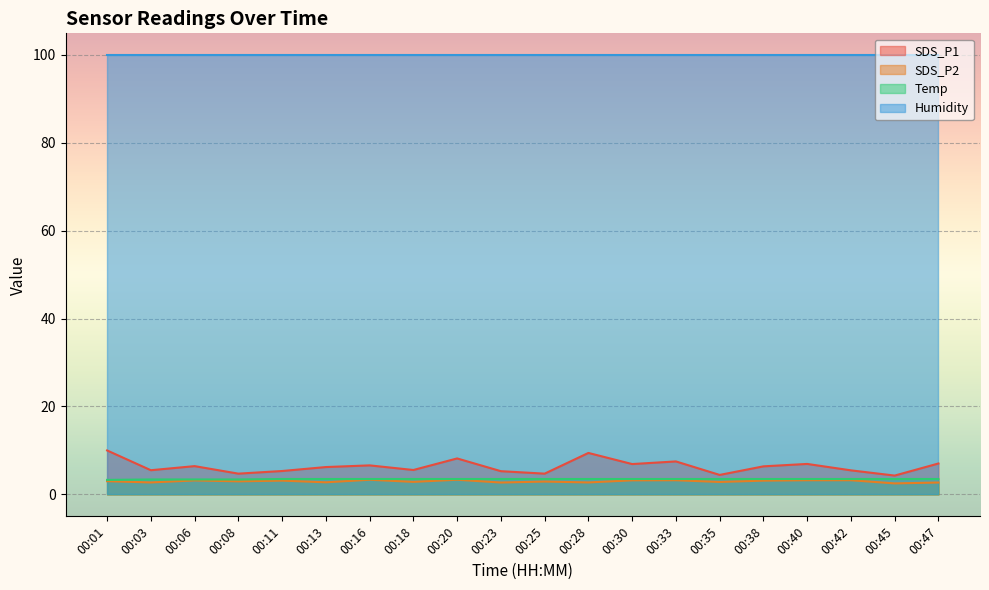

True or false: SDS_P2 and SDS_P1 cross at least once.

False